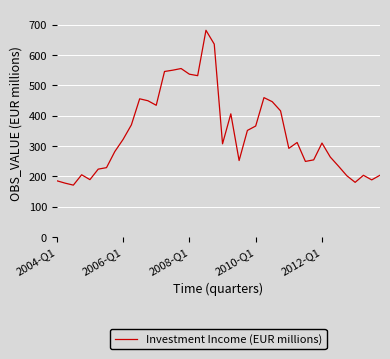

What is the minimum value shown in the chart?

171.4